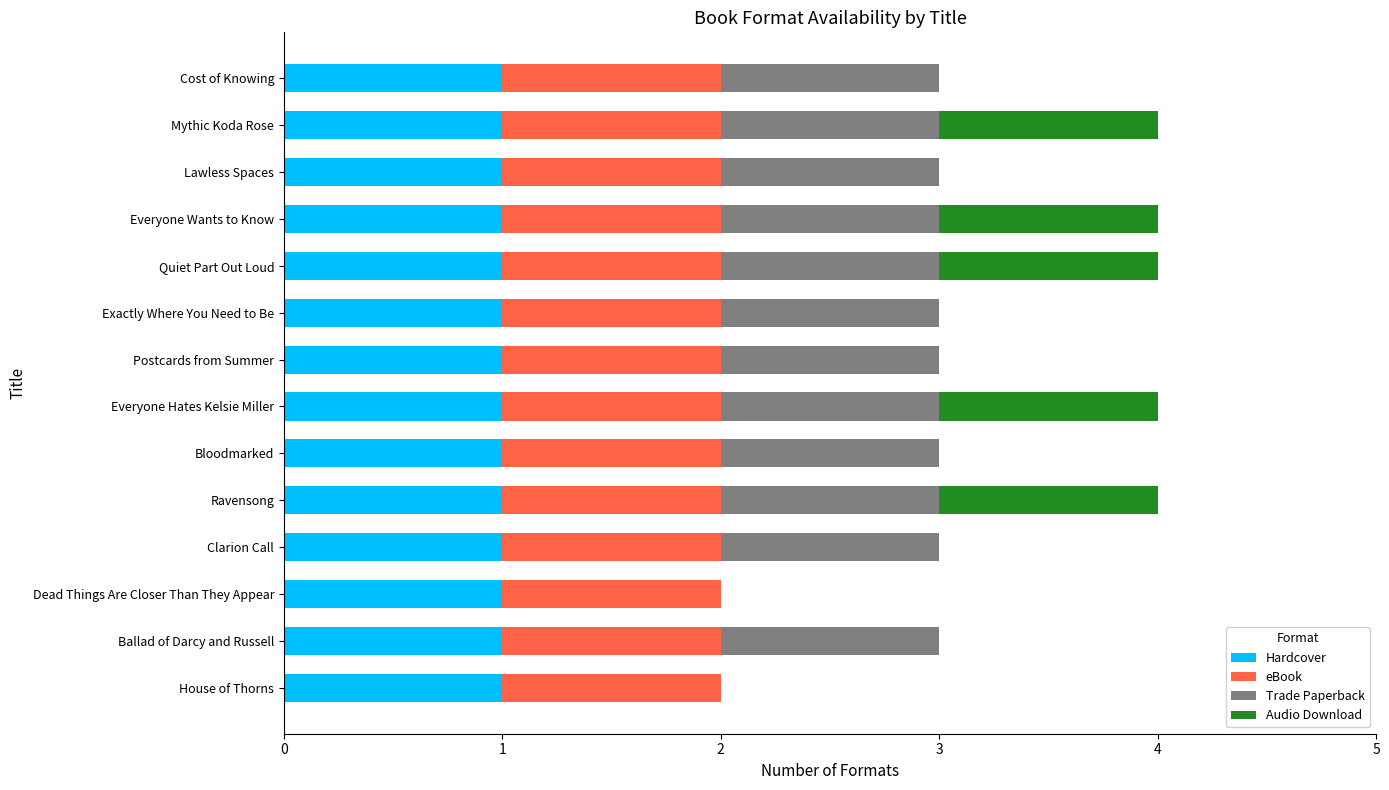

True or false: Hardcover has a value of 1 at Mythic Koda Rose.

True